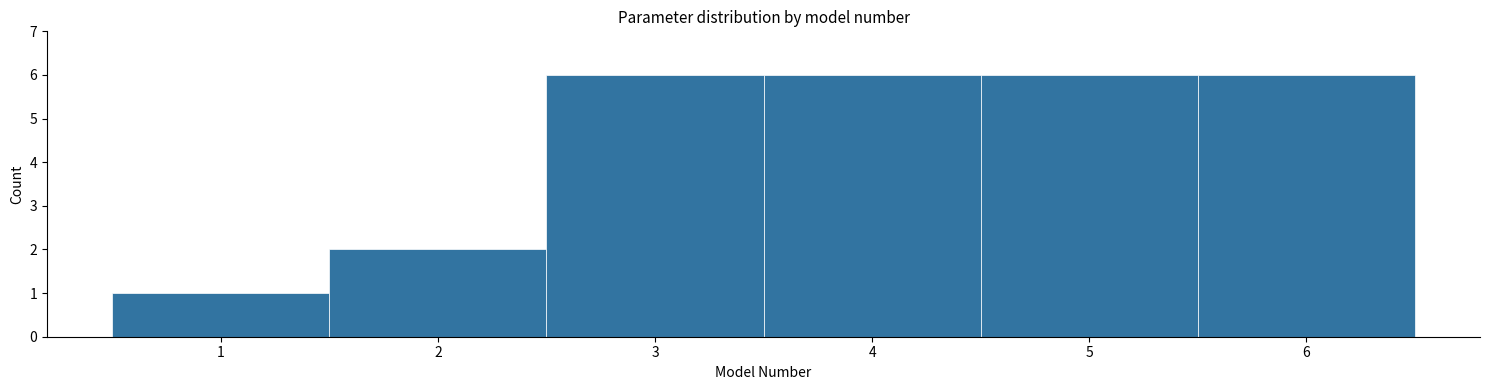

Reading left to right, list every bar in this chart as the range it spans on the x-axis followed by its height. The values are not printed on the chart, so give them approximately, as read against the axis.

0.5 to 1.5: 1
1.5 to 2.5: 2
2.5 to 3.5: 6
3.5 to 4.5: 6
4.5 to 5.5: 6
5.5 to 6.5: 6